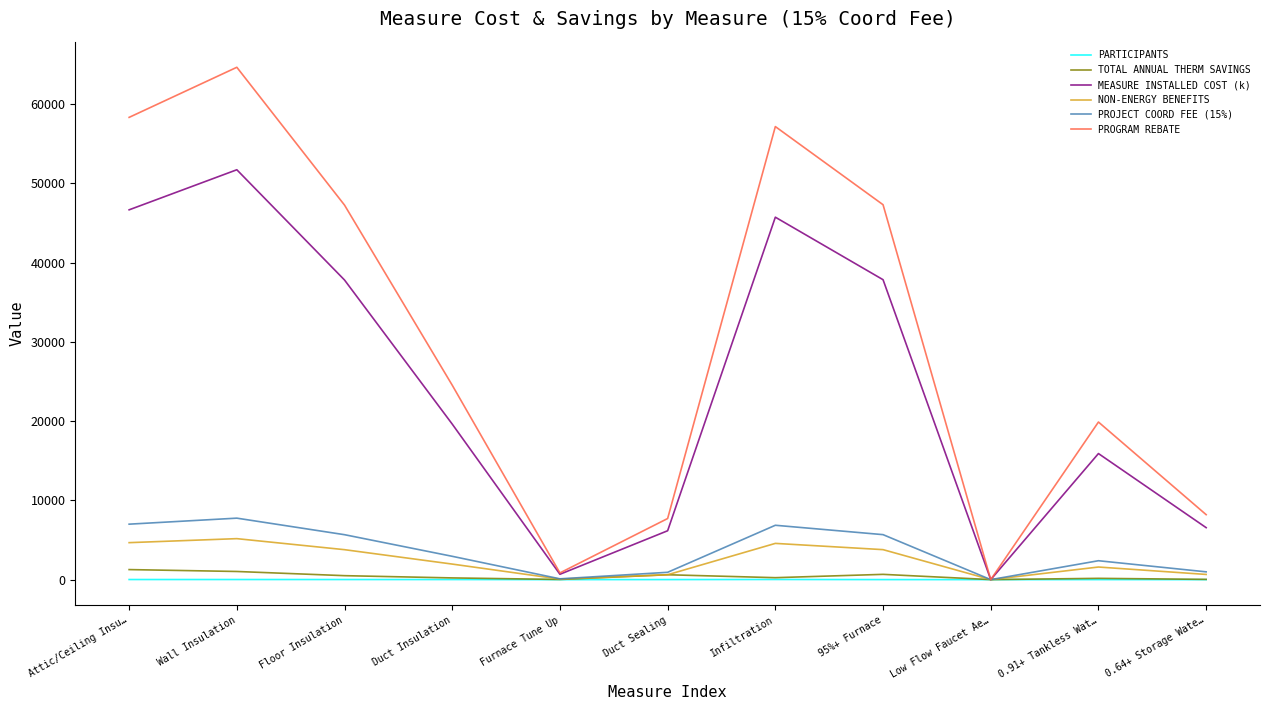

Is this an area chart (filled region under the line)?

No